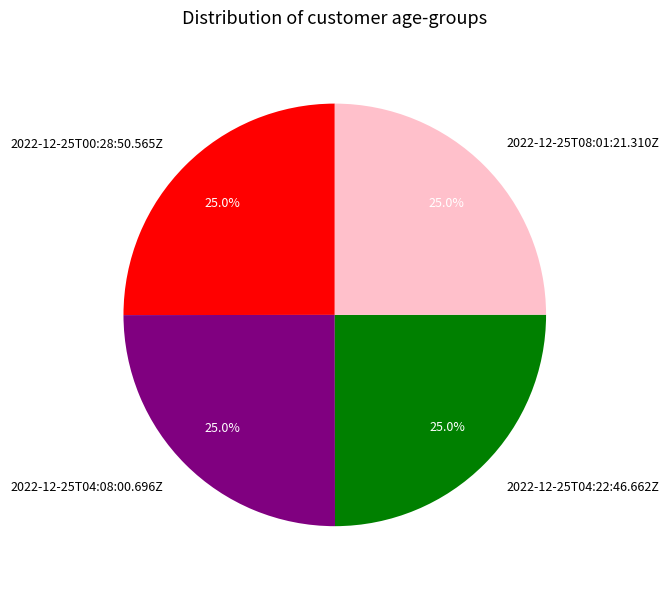

What percentage is the 2022-12-25T04:08:00.696Z slice, to the nearest percent?

25%